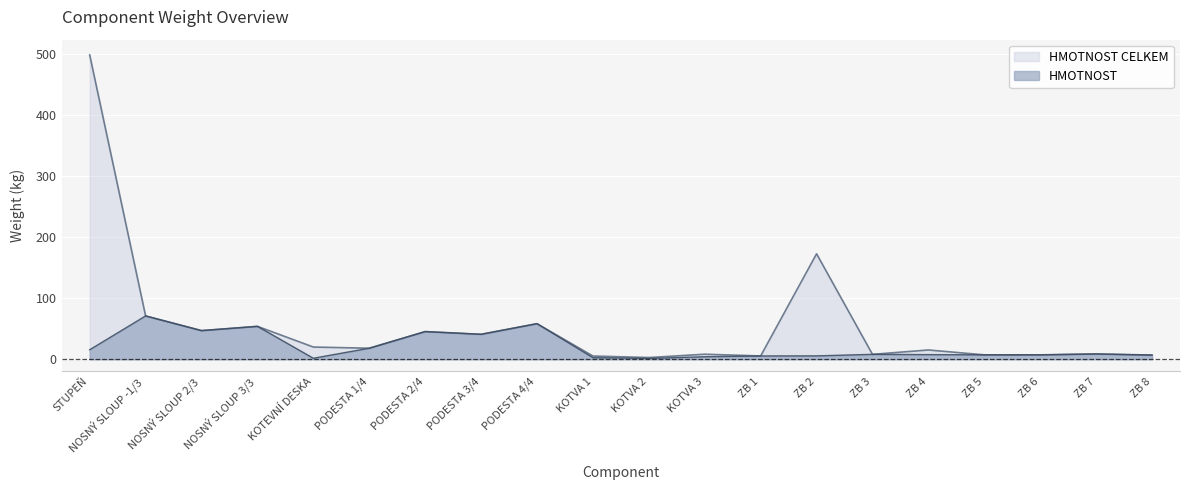

True or false: HMOTNOST has more than 0 interior local peaks.

True